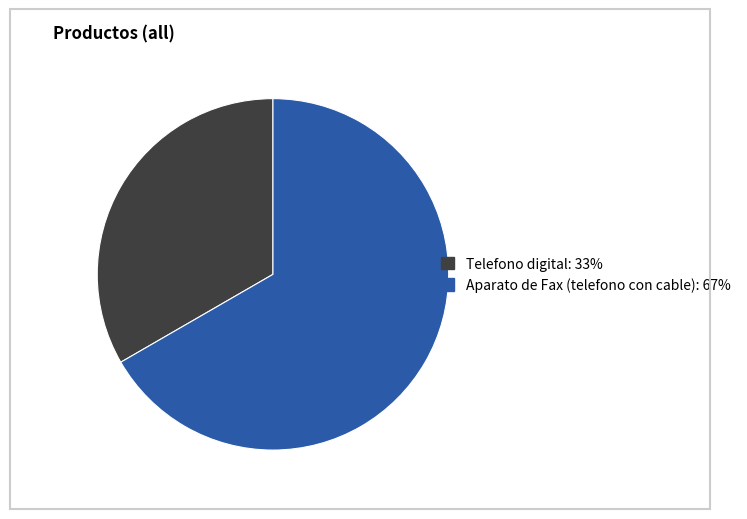

Which category accounts for the majority?

Aparato de Fax (telefono con cable)